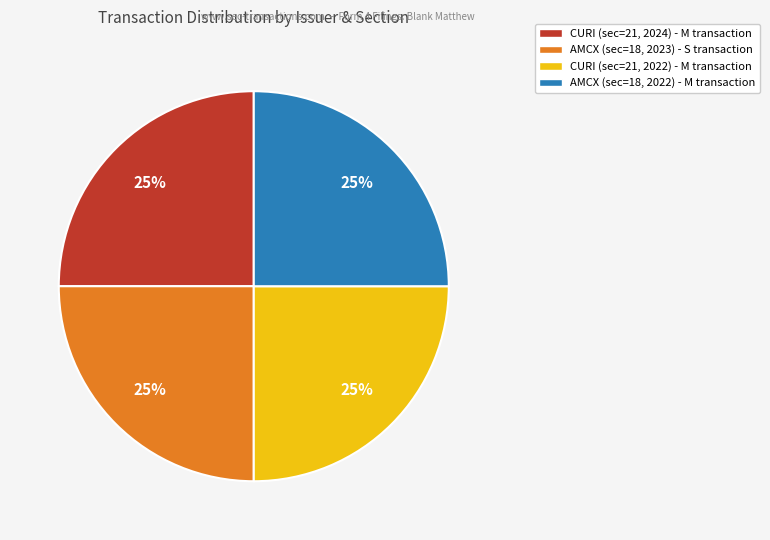

Is there a majority slice in this chart?

No